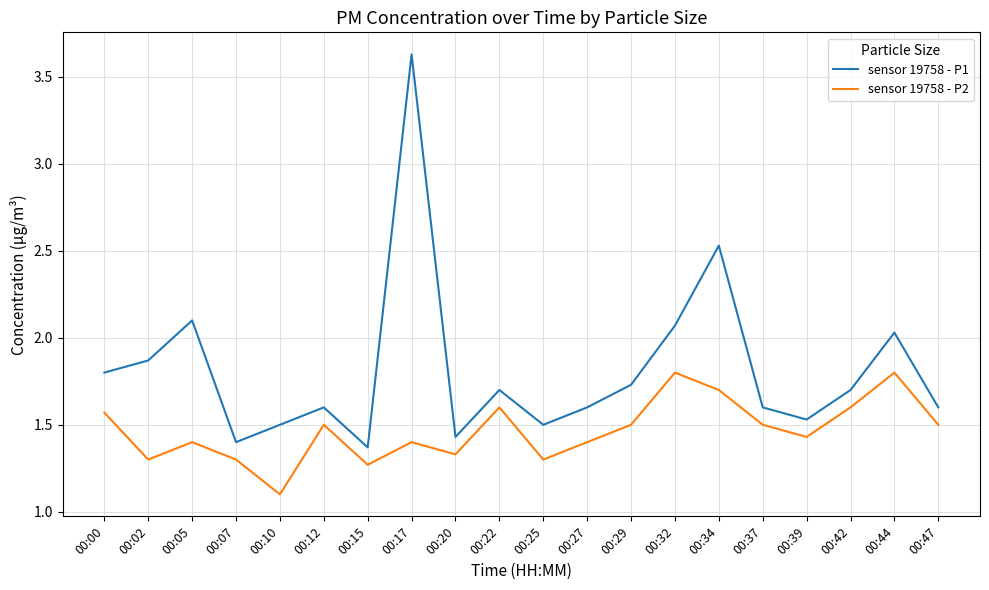

List the series in order of their peak value, highest first.

sensor 19758 - P1, sensor 19758 - P2